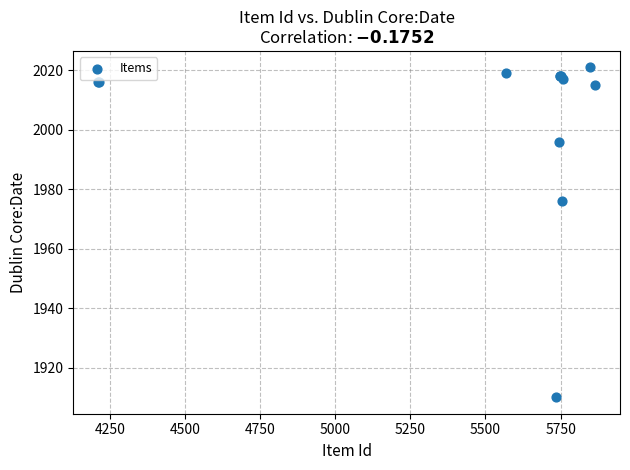

What Y value in the scatter plot is closest to 1965?

1976